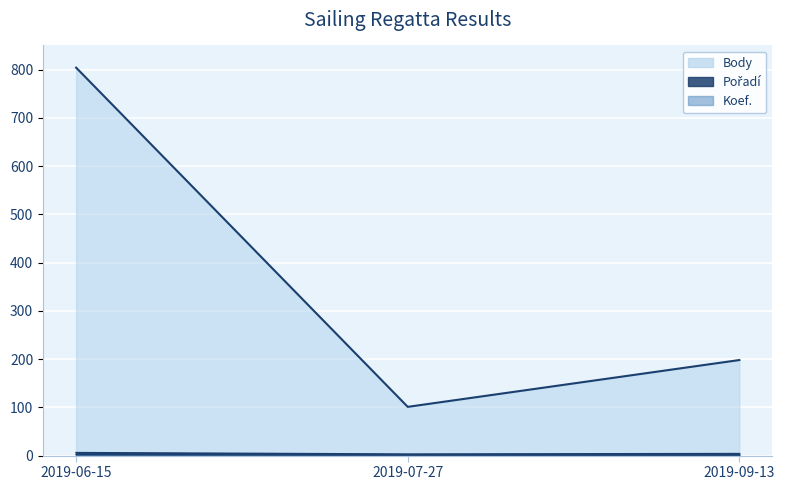

What is the difference between the maximum and second lowest values in the Body series?

606